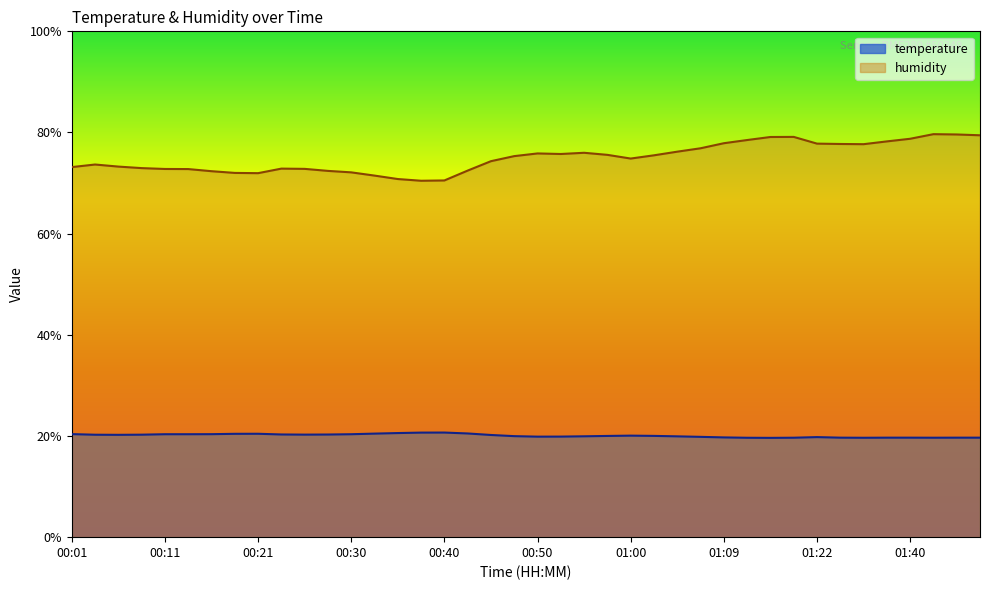

What is the minimum value for temperature?

19.6